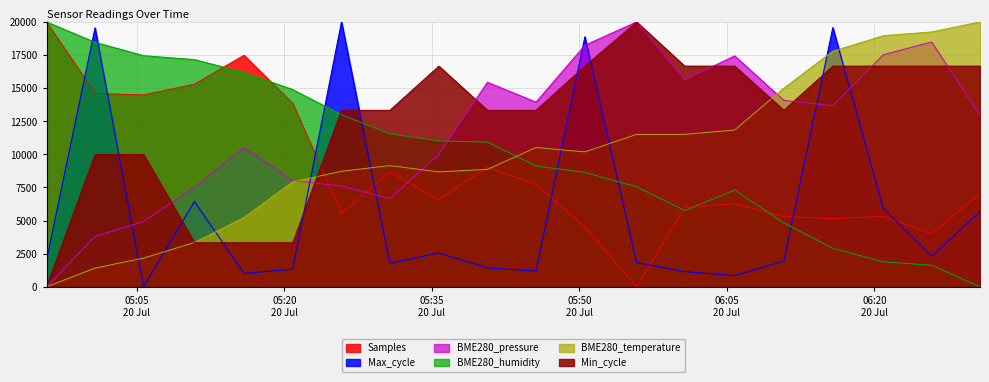

What position from the right is 2021/07/20 05:00:44?

19